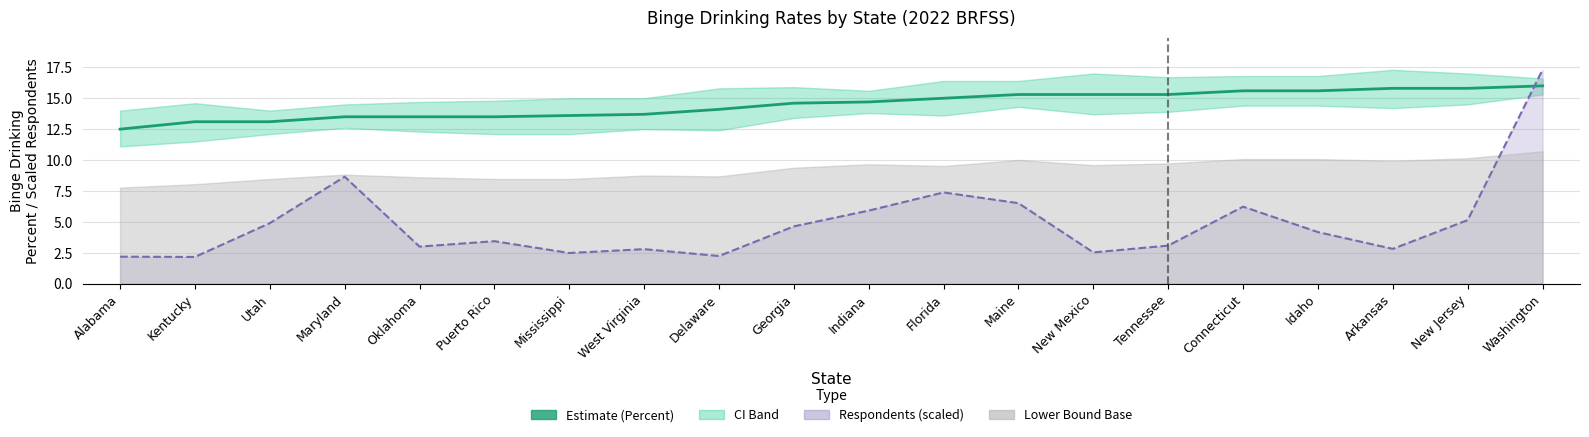

After their last crossing, which series has the higher values: Percent or Respondents trend?

Respondents trend